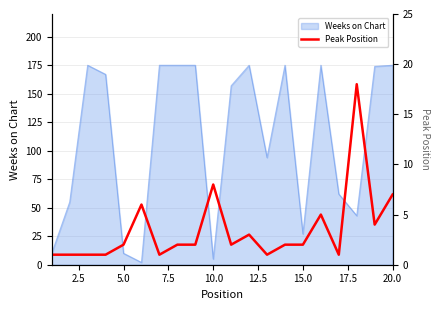

What is the maximum value for Weeks on Chart?

175